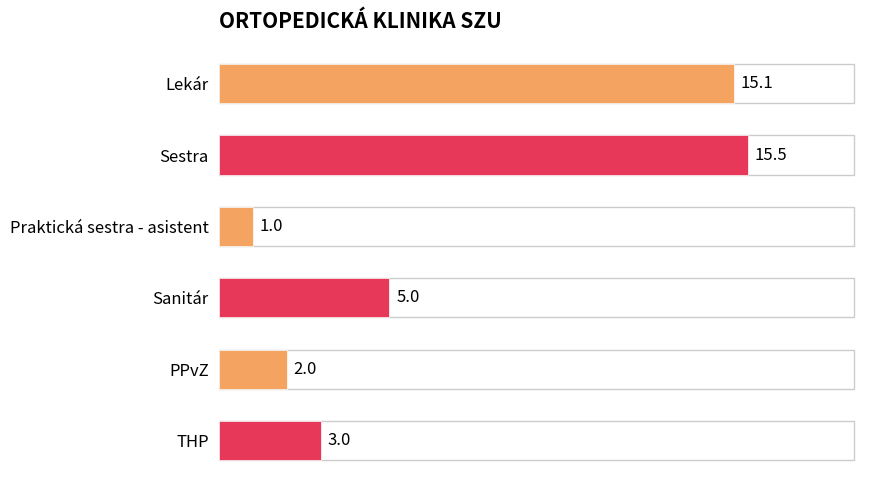

What is the greatest value displayed?

15.5